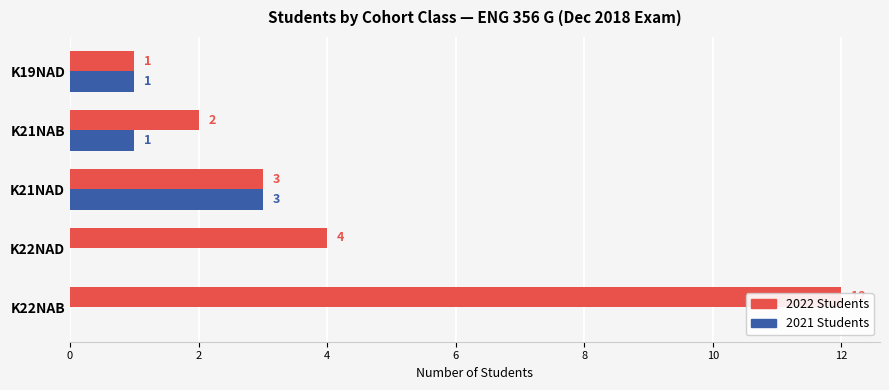

How many data points in 2022 Students are above 3?

2